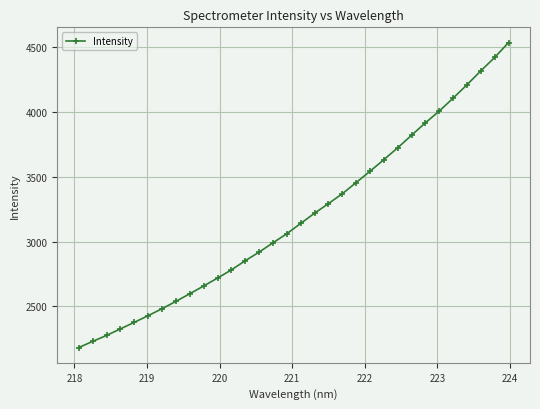

What is the value of the 7th point from the left?

2482.7